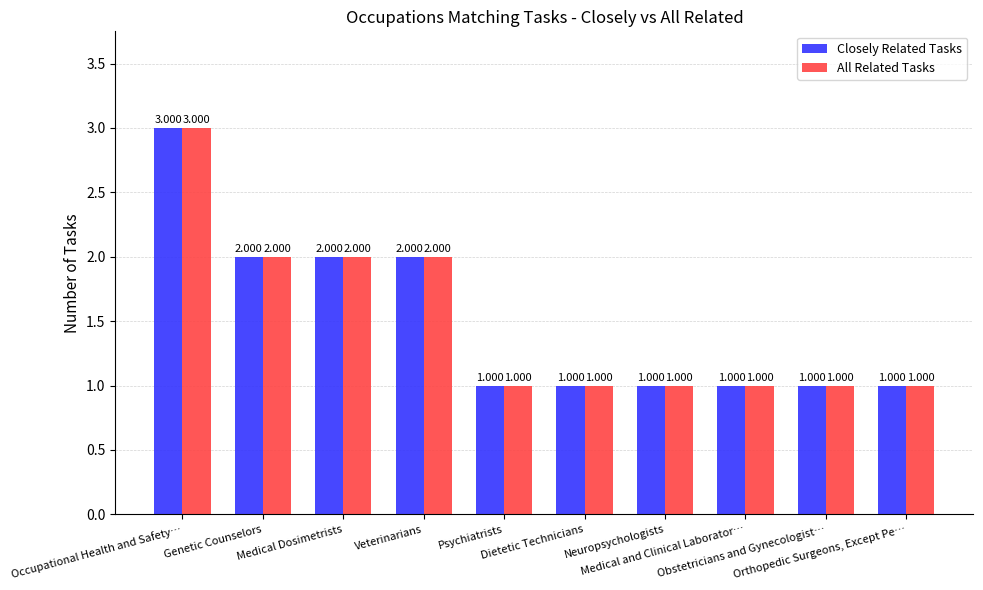

What is the label of the 5th bar from the right?

Dietetic Technicians